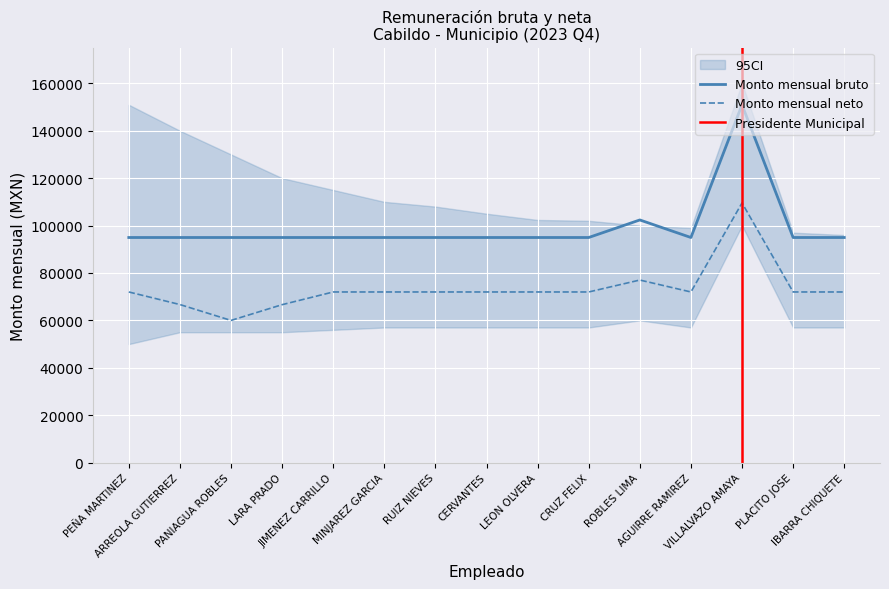

What are all the series names shown in the legend?

Monto mensual bruto, Monto mensual neto